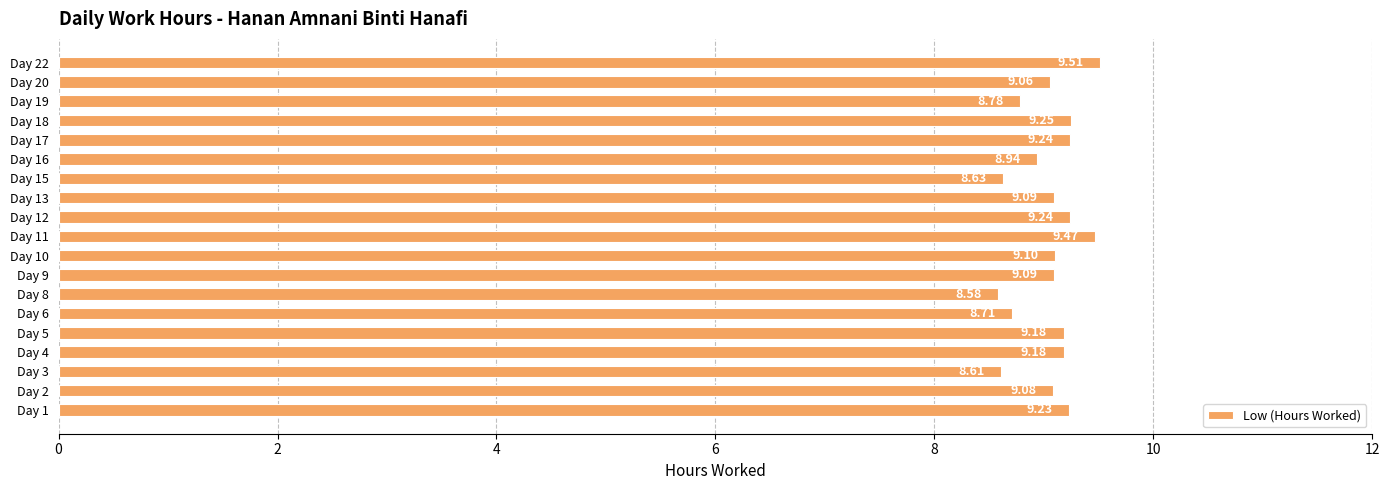

What is the sum of all values?

172.0